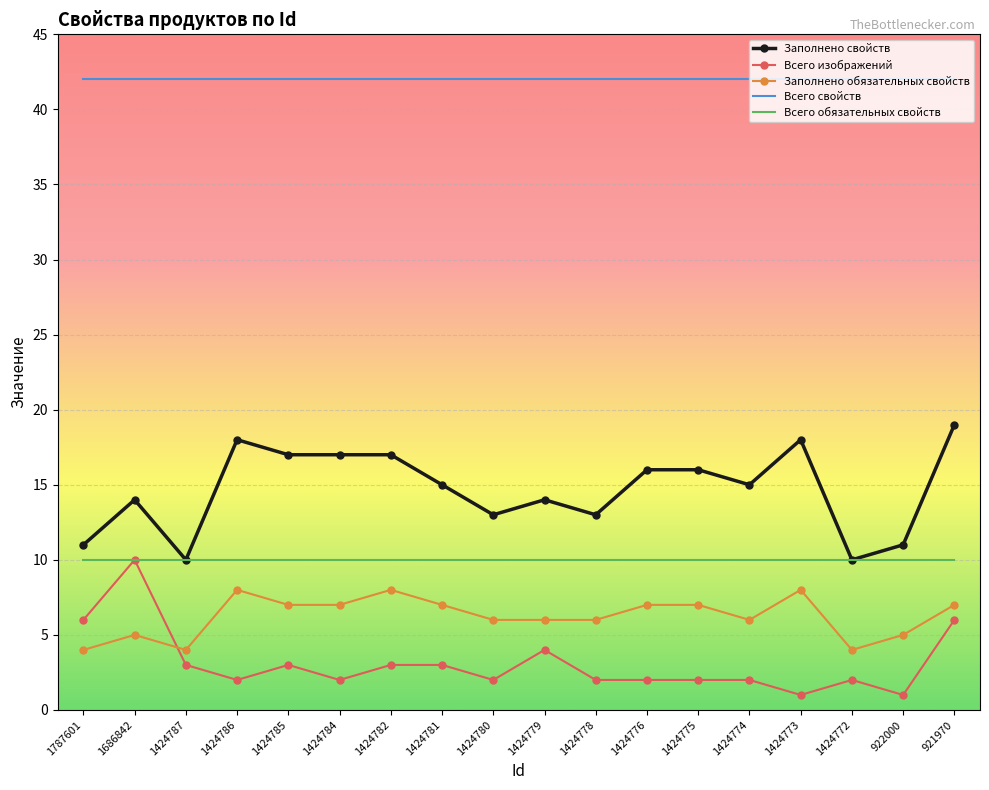

True or false: Заполнено свойств and Всего свойств cross at least once.

False